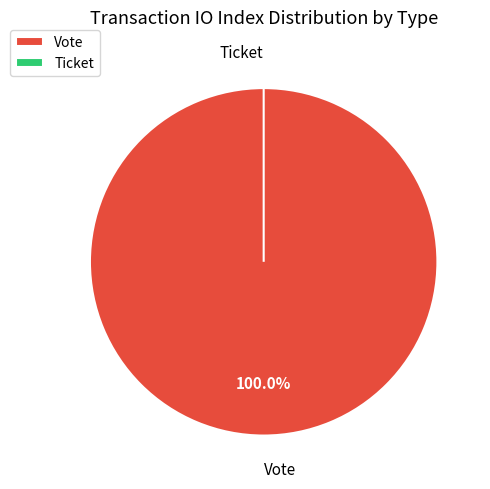

Rank the categories by value from highest to lowest.

Vote, Ticket